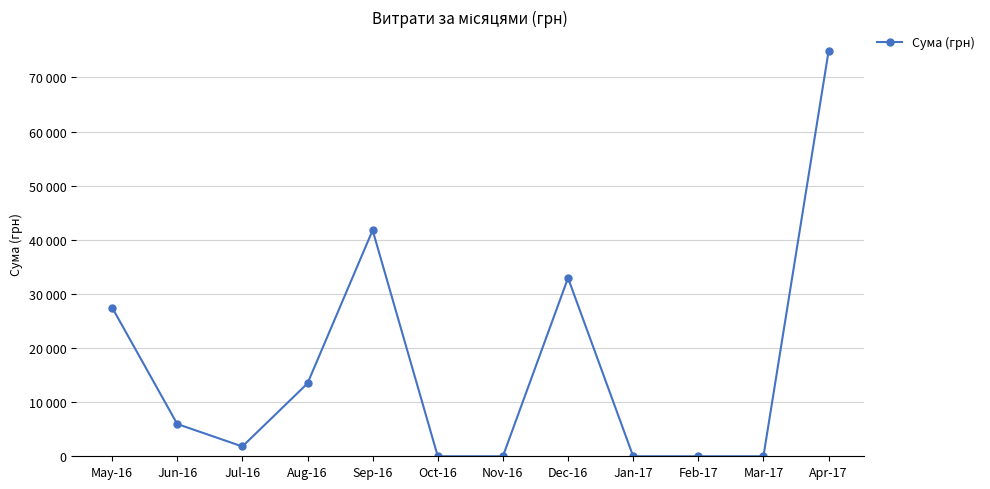

At which category does the data reach its first local peak?

Sep-16